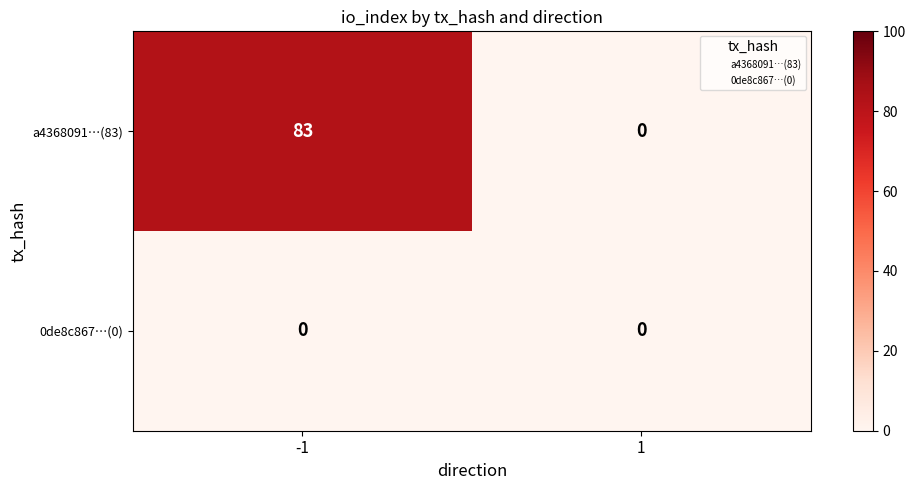

Which series has the widest spread of values?

a4368091…(83)